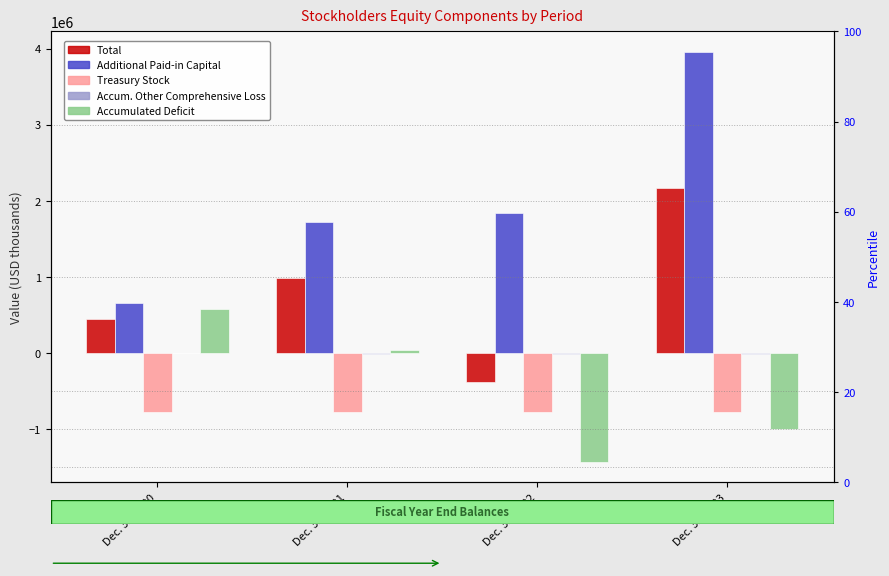

How many values in the Accum. Other Comprehensive Loss series exceed -7543?

1